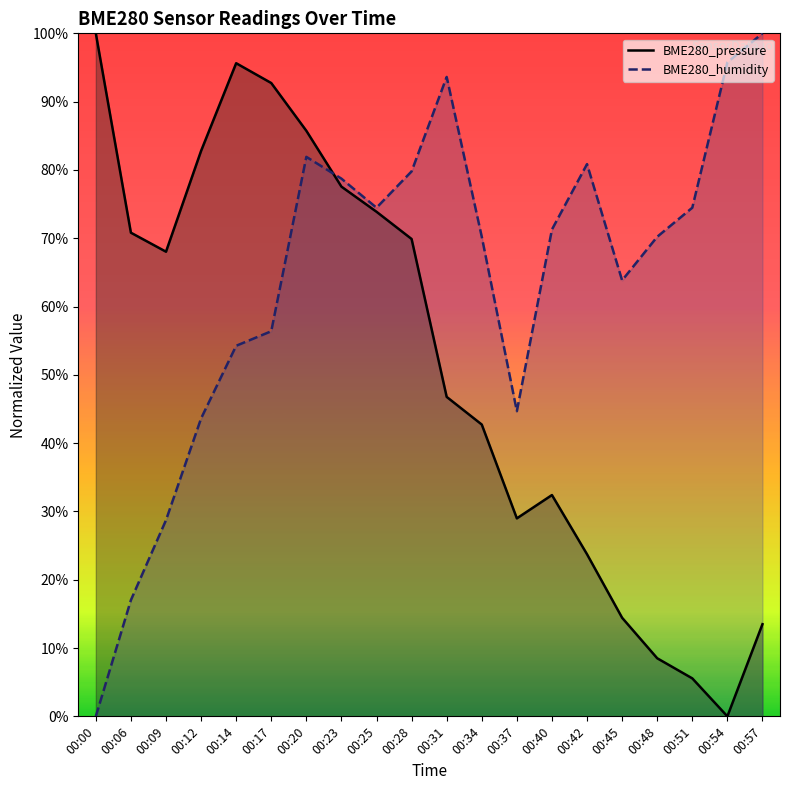

How many interior local peaks does the BME280_humidity series have?

3